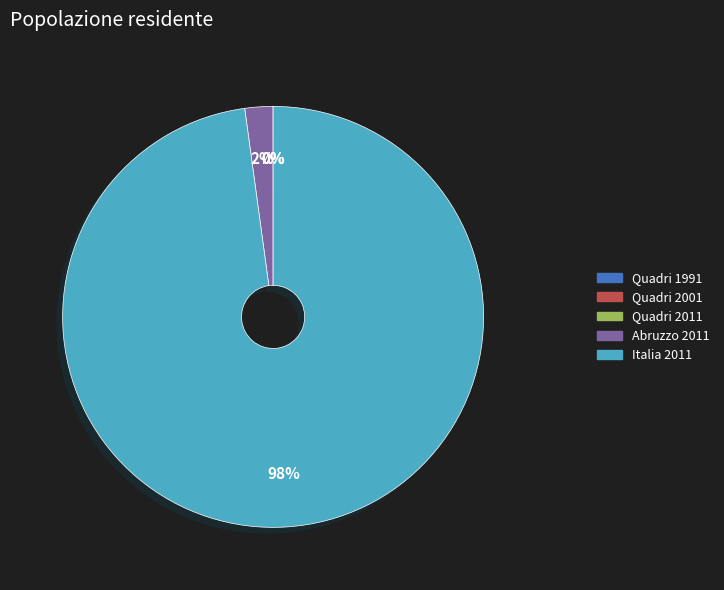

Which category has the biggest portion of the pie?

Italia 2011